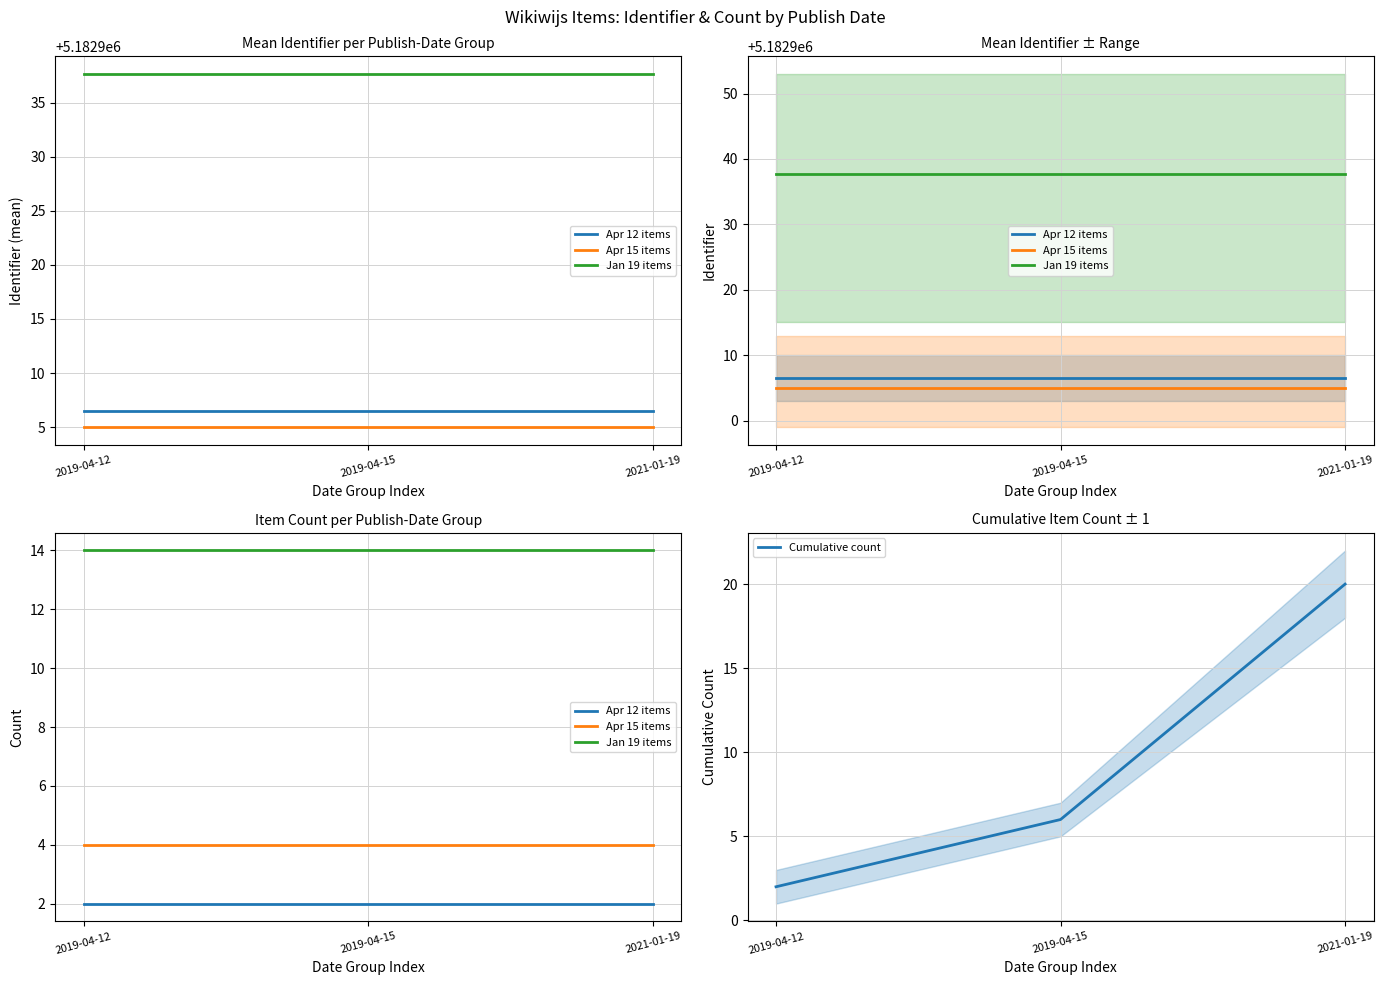

What is the maximum value shown in the chart?

20